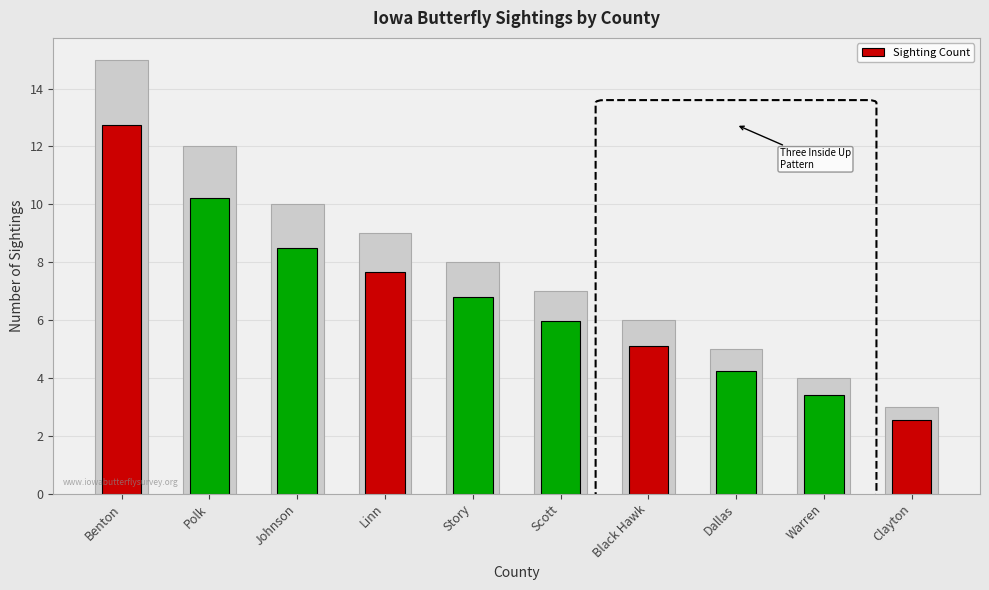

Reading left to right, extract all data points from this chart.

12.8	10.2	8.5	7.6	6.8	6.0	5.1	4.2	3.4	2.5